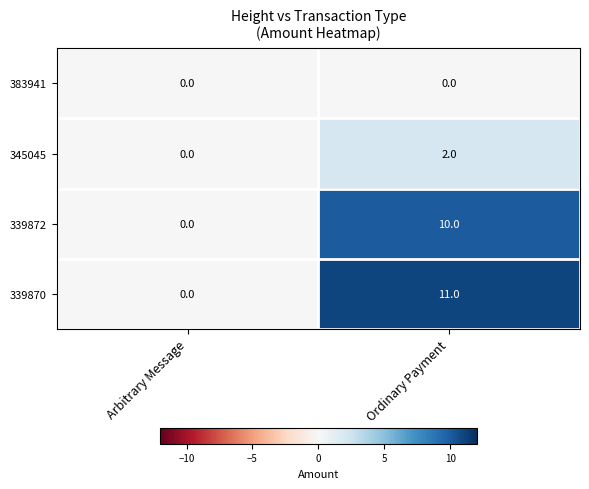

The 345045 series shows 2 at Ordinary Payment. True or false?

True